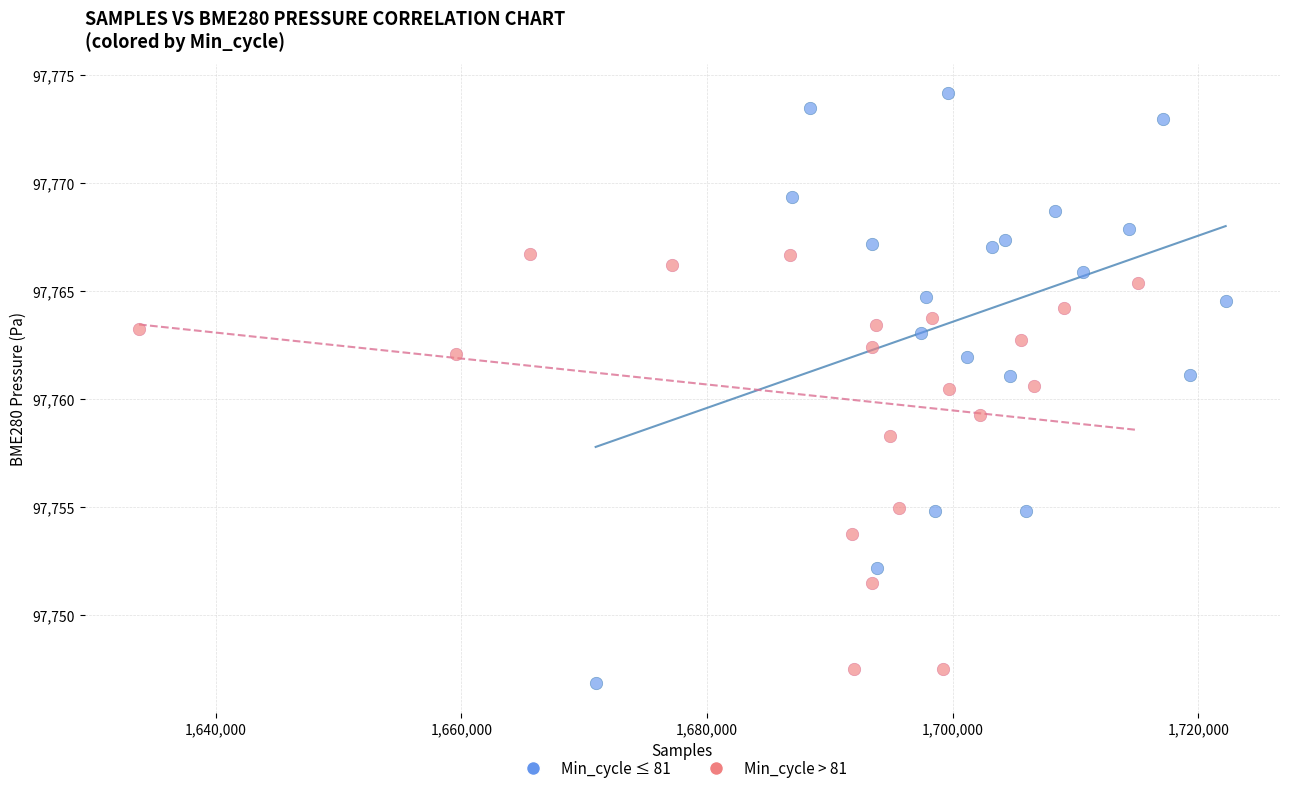

Which series has the largest Y range (max minus min)?

Min_cycle ≤ 81